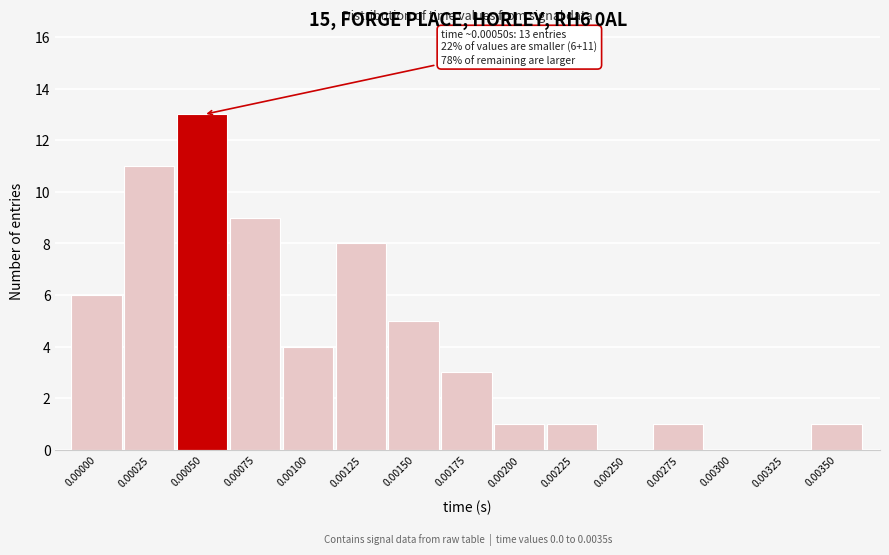

Reading right to left, what are all the values shown in this chart?

0.00350=1	0.00325=0	0.00300=0	0.00275=1	0.00250=0	0.00225=1	0.00200=1	0.00175=3	0.00150=5	0.00125=8	0.00100=4	0.00075=9	0.00050=13	0.00025=11	0.00000=6